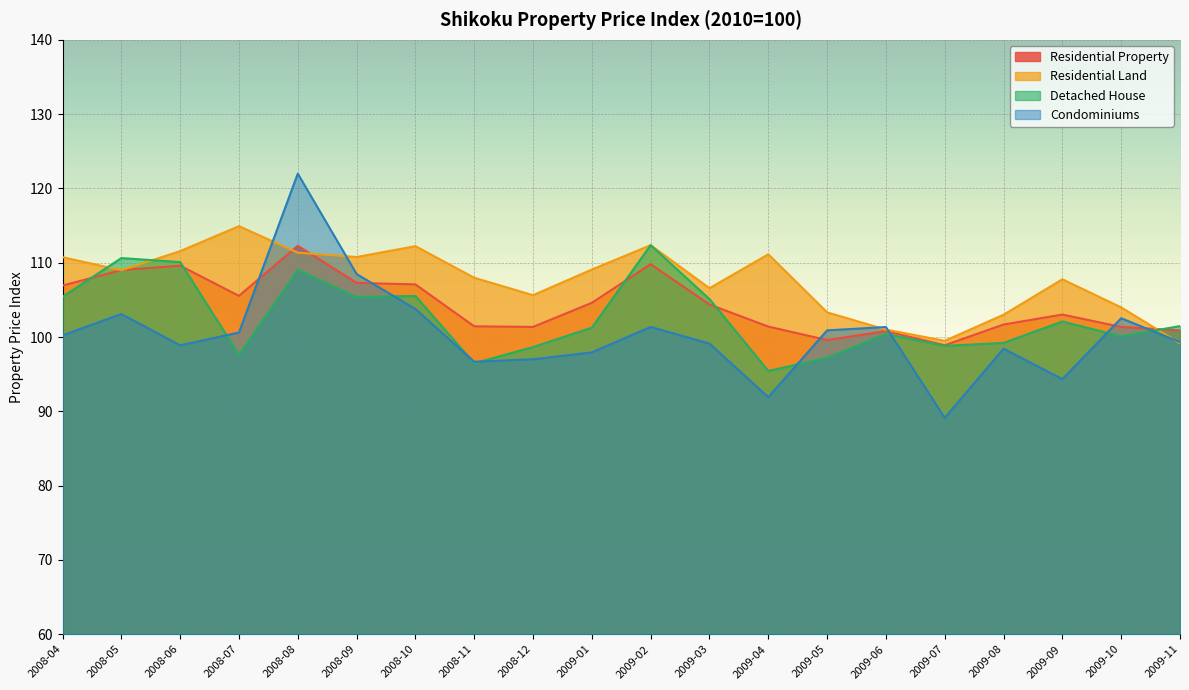

At which category is the sum across all series the highest?

2008-08